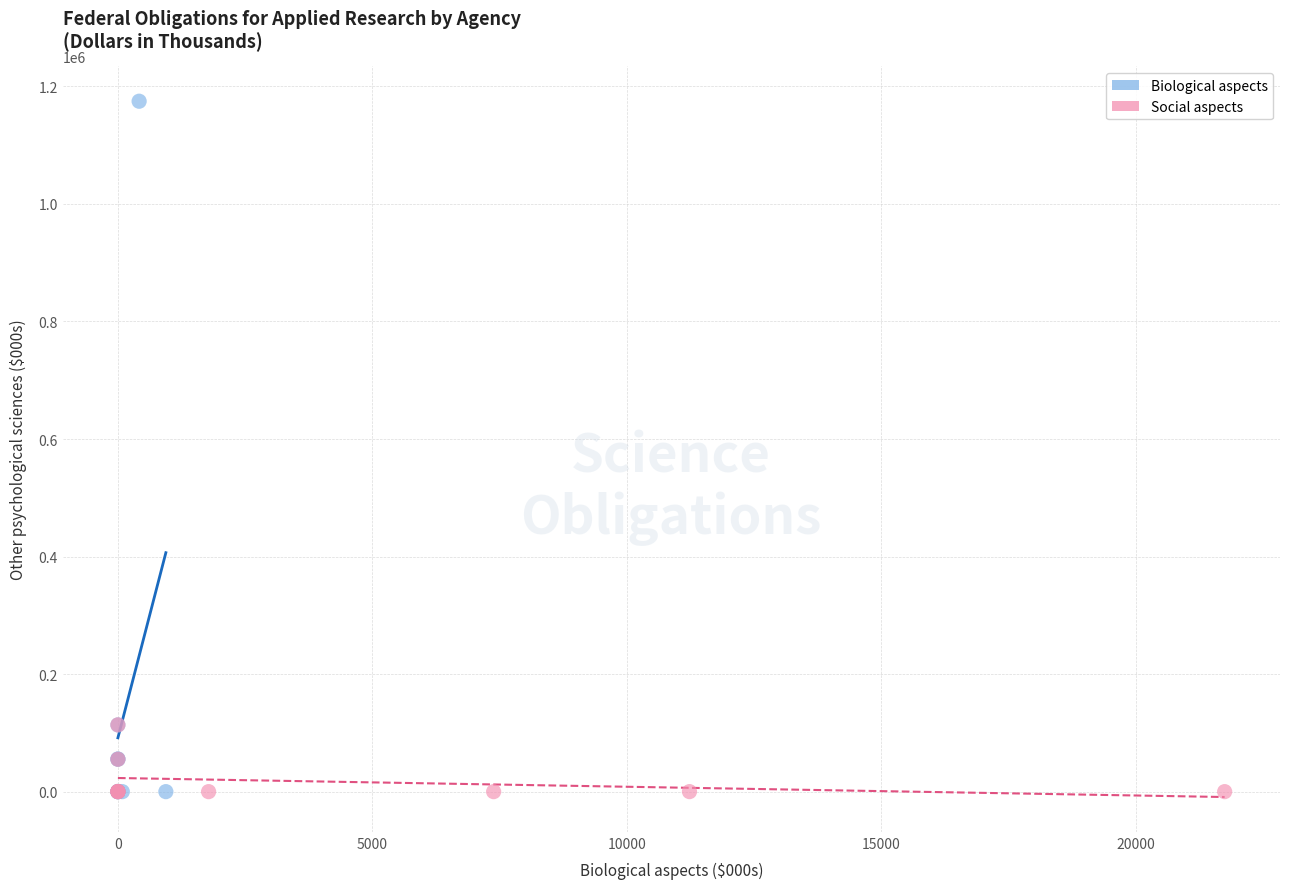

Which series contains the highest Y value?

Biological aspects